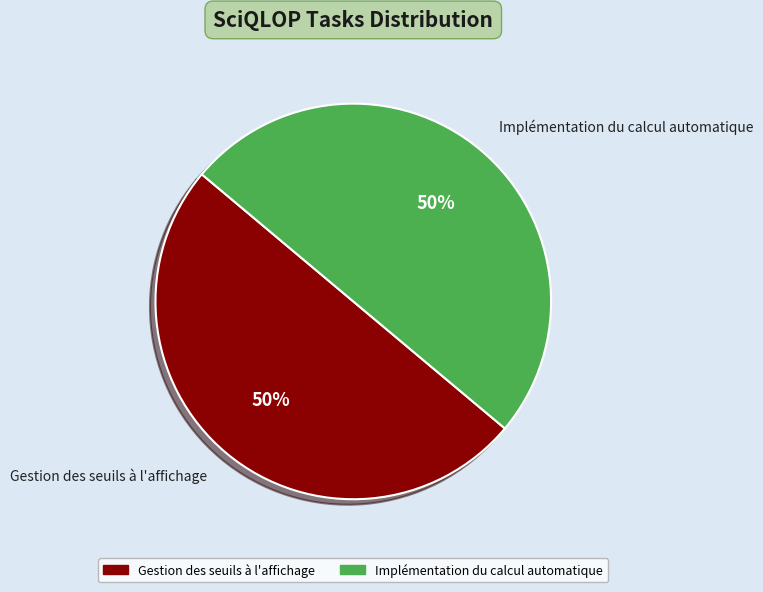

To the nearest percent, what portion does Gestion des seuils à l'affichage represent?

50%